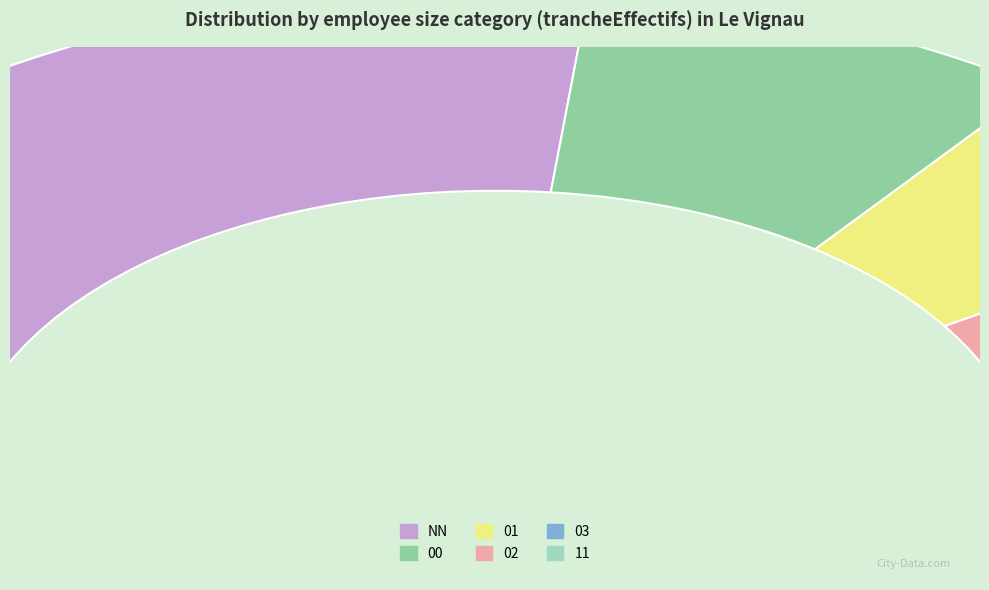

To the nearest percent, what is the difference between the 01 and 02 slice percentages?

4%